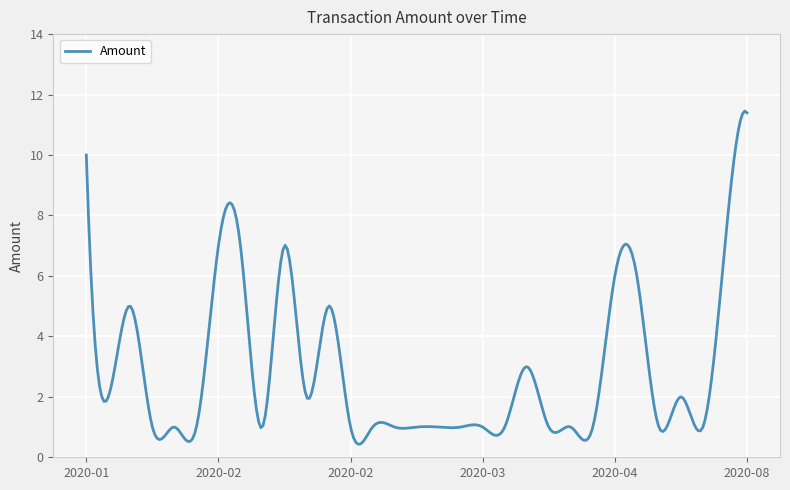

What is the difference between the maximum and minimum values?

11.0